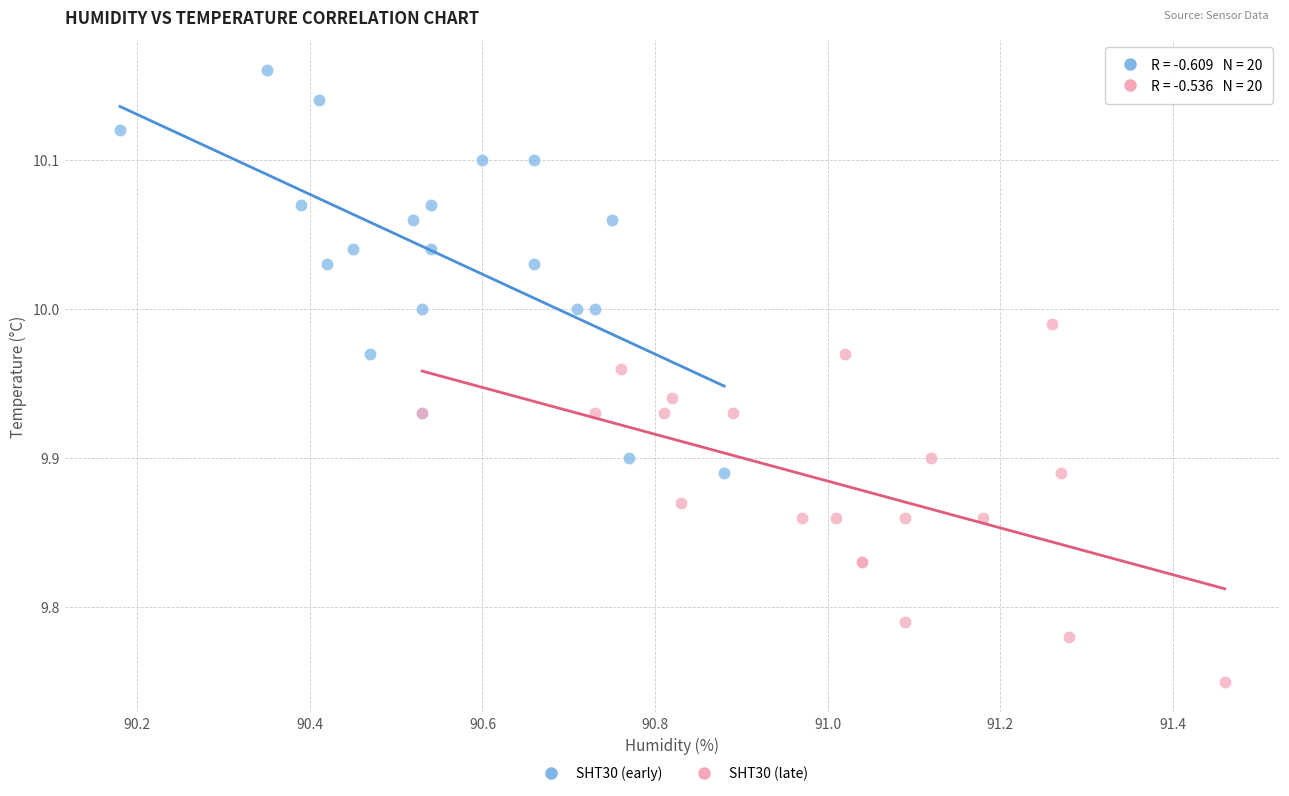

Which series reaches the minimum Y coordinate?

SHT30 (late)